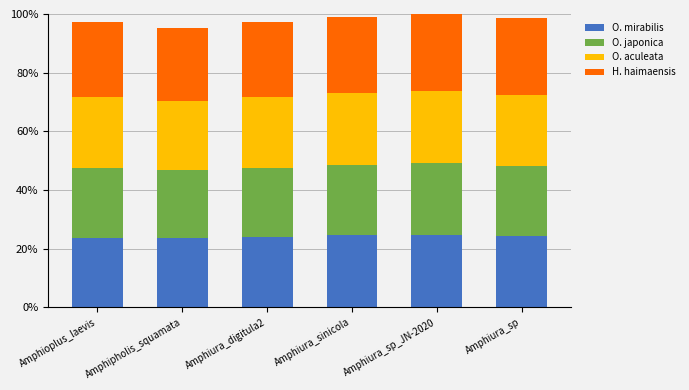

Which series has the widest spread of values?

H. haimaensis